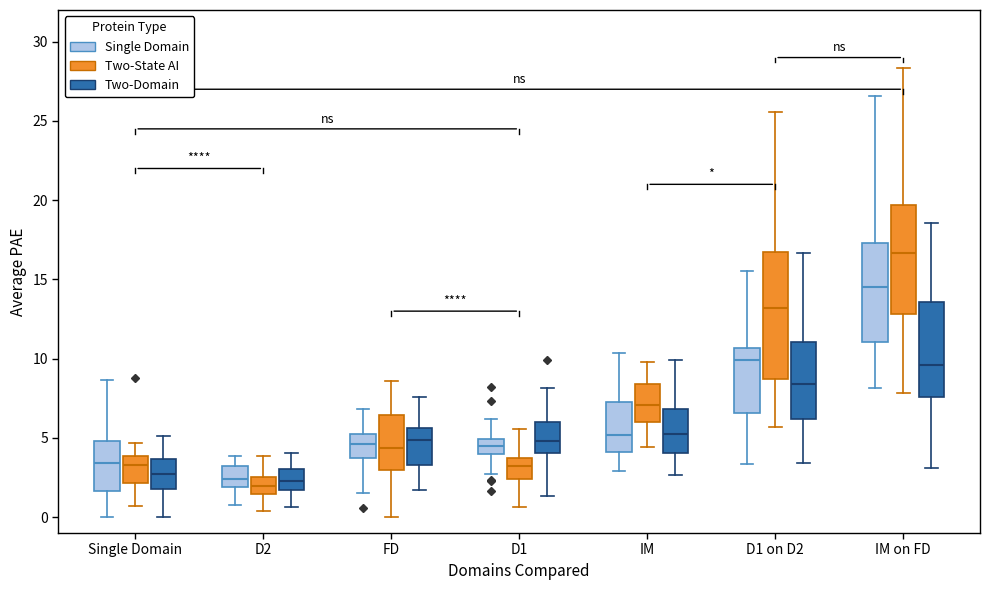

Where is the lower edge of the box for D1 on D2 (Two-Domain) on the y-axis? The values are not printed on the chart, so give them approximately, as read against the axis.

6.0